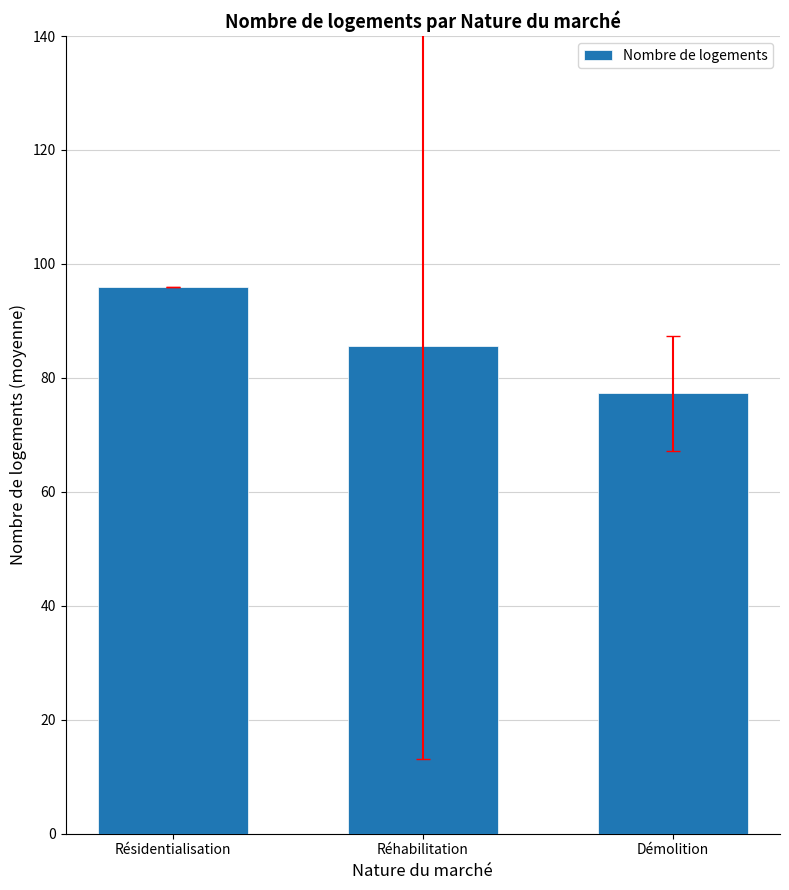

What is the sum of the values at Réhabilitation and Démolition?

162.9